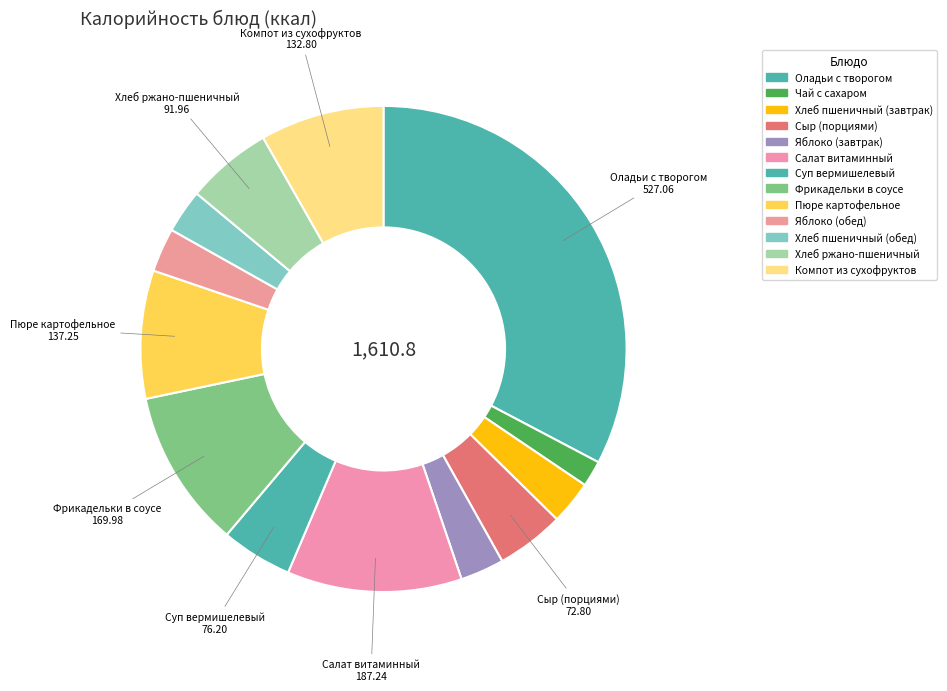

Rank the categories by value from lowest to highest.

Чай с сахаром, Хлеб пшеничный (завтрак), Хлеб пшеничный (обед), Яблоко (завтрак), Яблоко (обед), Сыр (порциями), Суп вермишелевый, Хлеб ржано-пшеничный, Компот из сухофруктов, Пюре картофельное, Фрикадельки в соусе, Салат витаминный, Оладьи с творогом